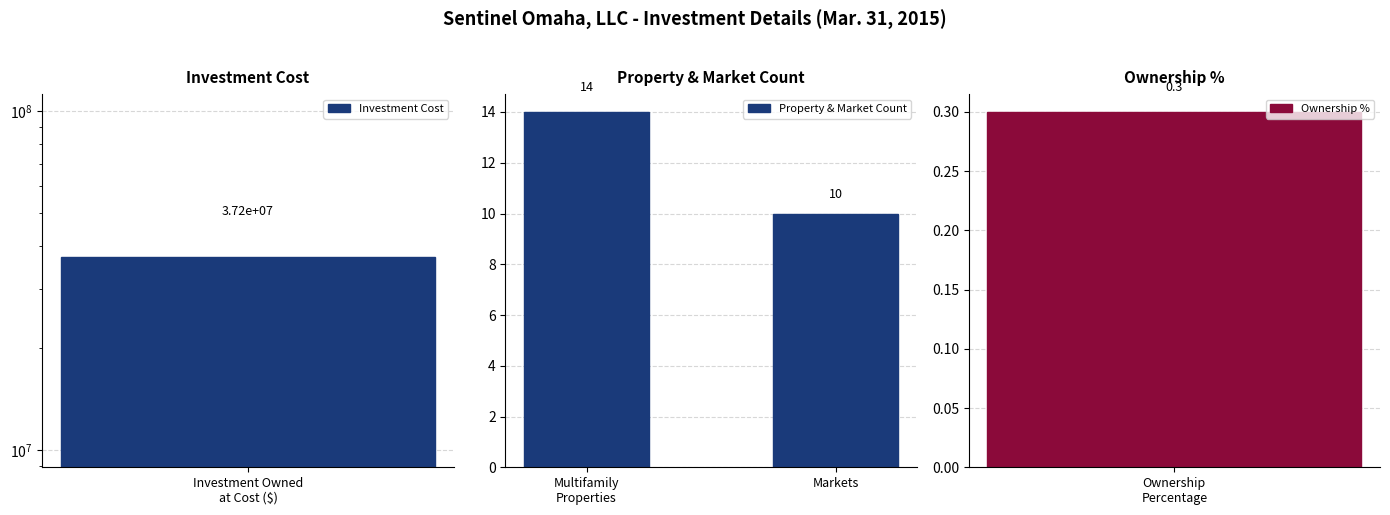

What is the difference between the maximum and minimum values in the Property & Market Count series?

4